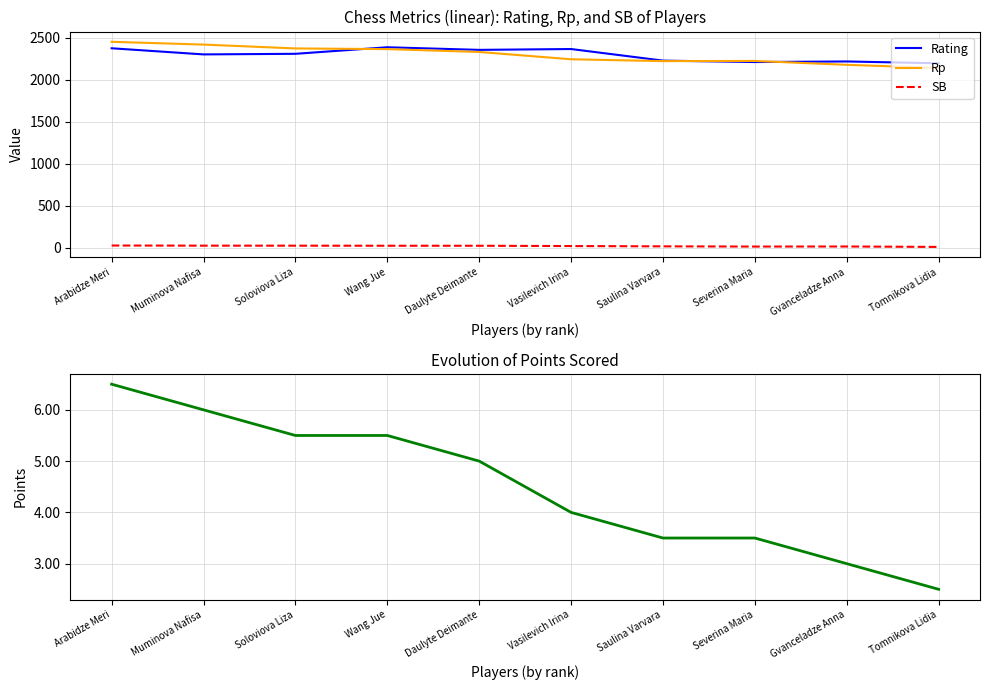

How many data points in Rating are above 2308?

4